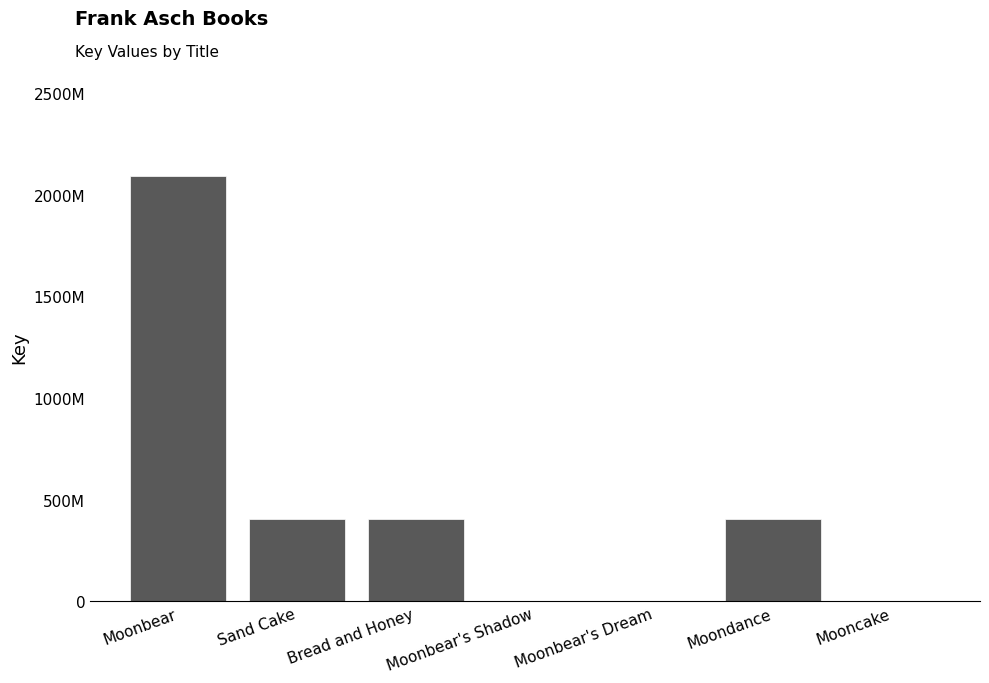

Does the chart contain stacked bars?

No